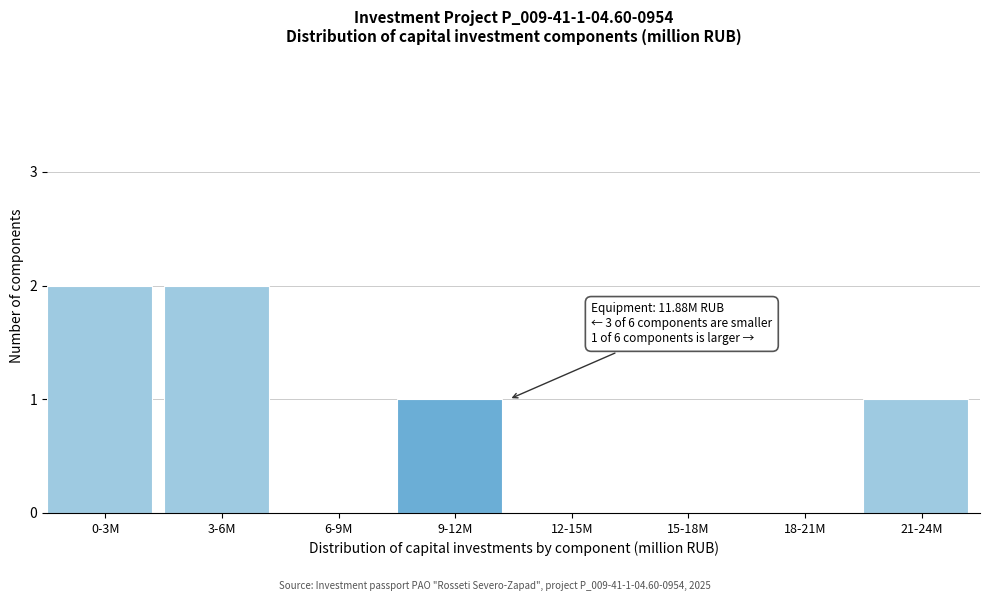

Reading left to right, extract all data points from this chart.

0-3M=2	3-6M=2	6-9M=0	9-12M=1	12-15M=0	15-18M=0	18-21M=0	21-24M=1